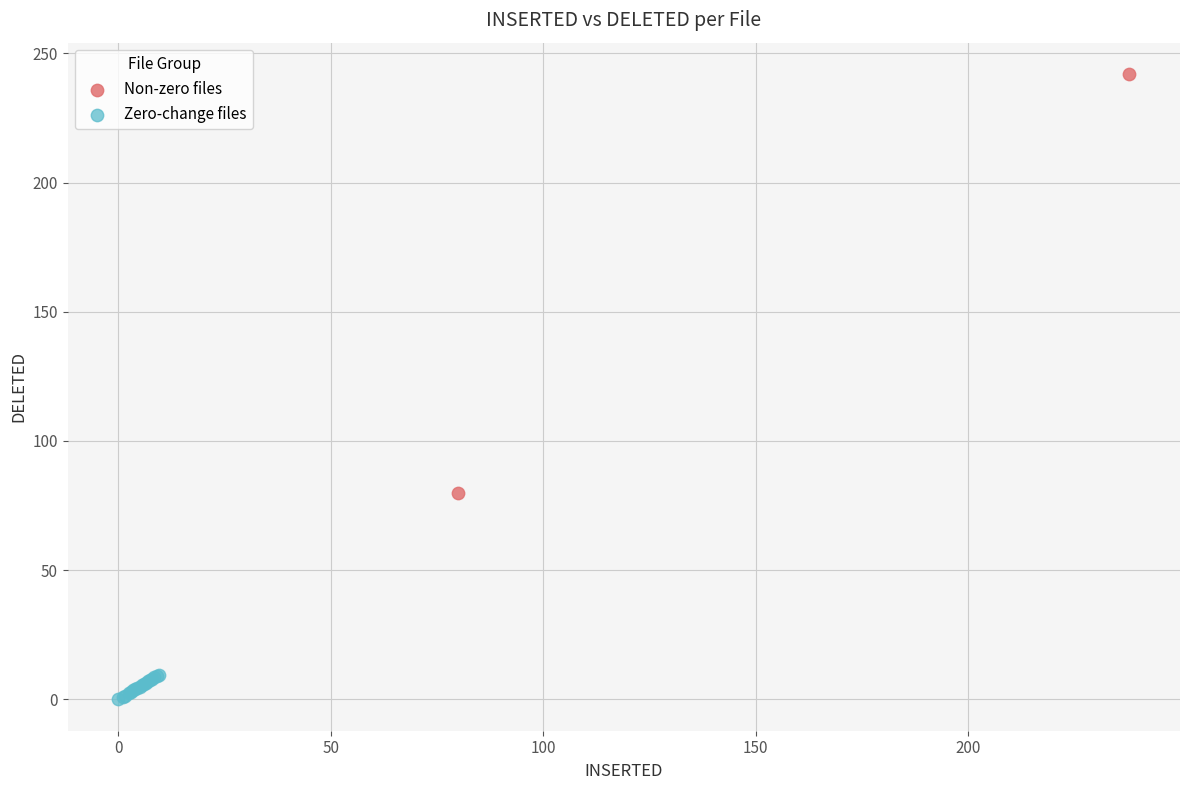

Which series reaches the minimum Y coordinate?

Zero-change files